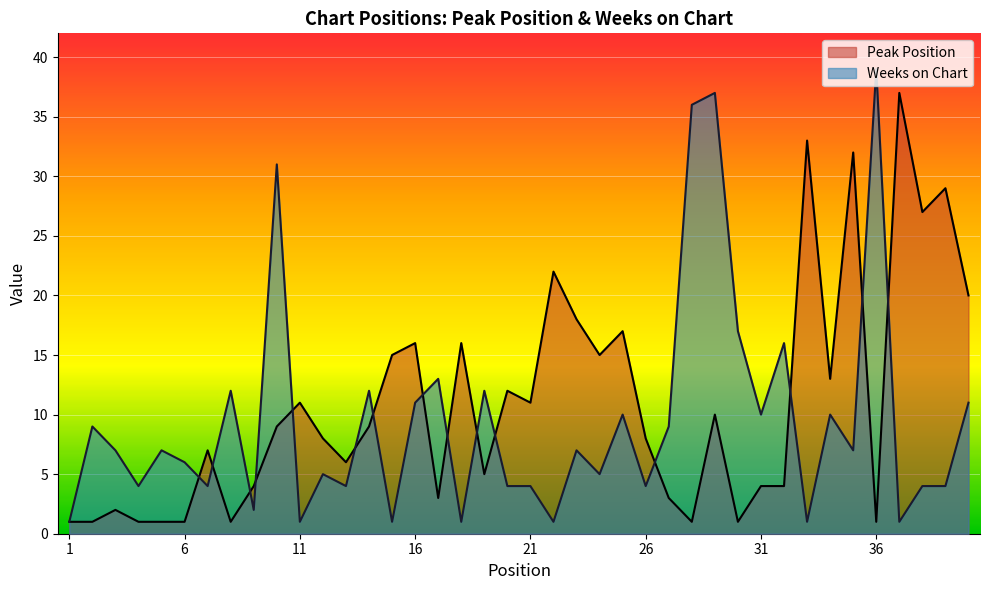

What is the value of the Weeks on Chart point at the 29th from the left?

37